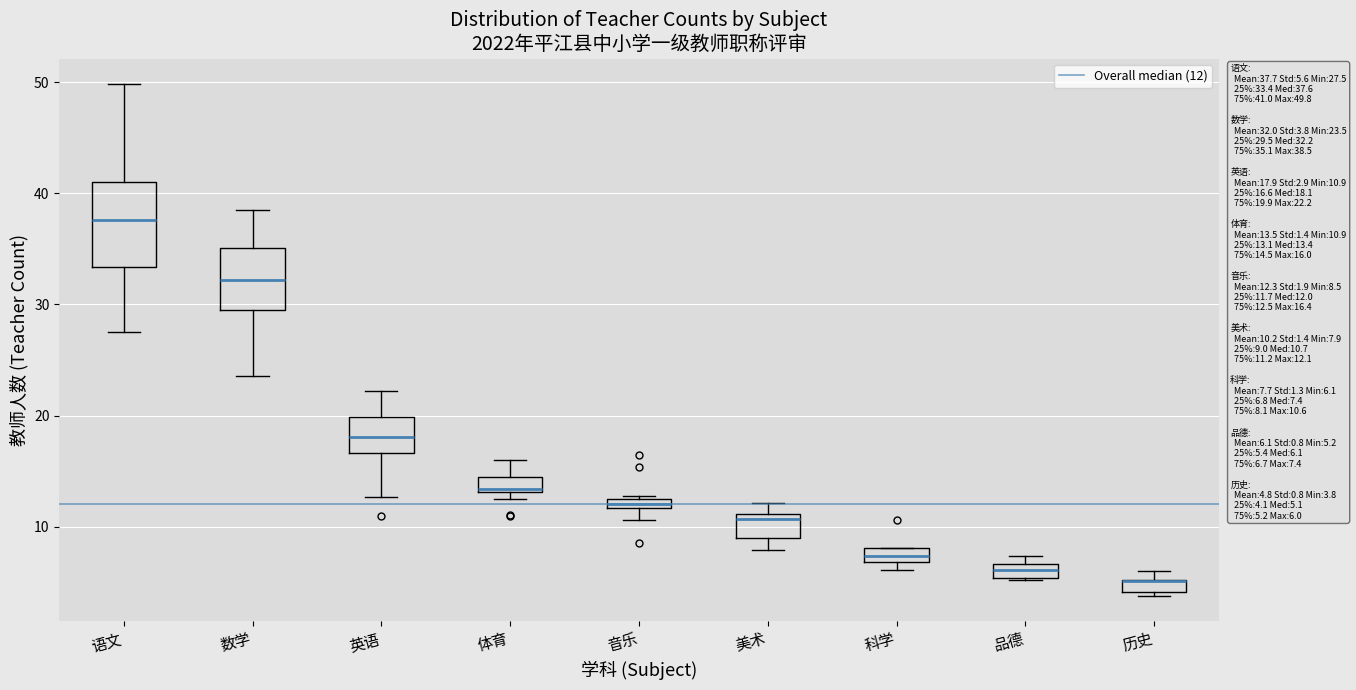

Which box is the tallest, from its lower edge to its upper edge?

语文